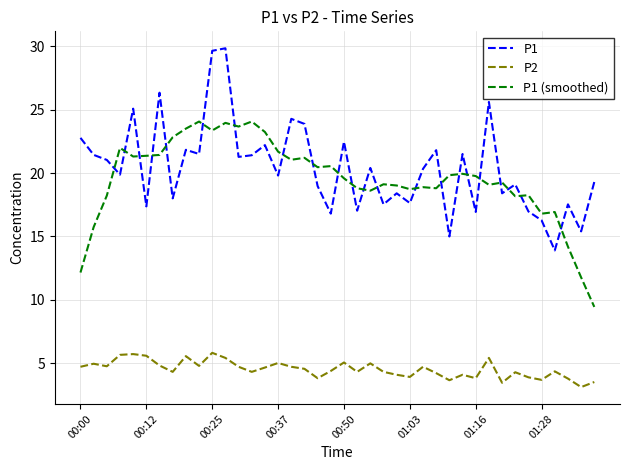

What is the maximum value shown in the chart?

29.8